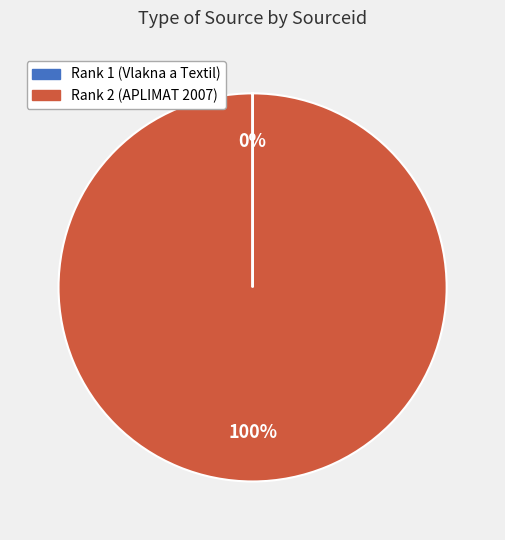

To the nearest percent, what is the average slice percentage?

50%